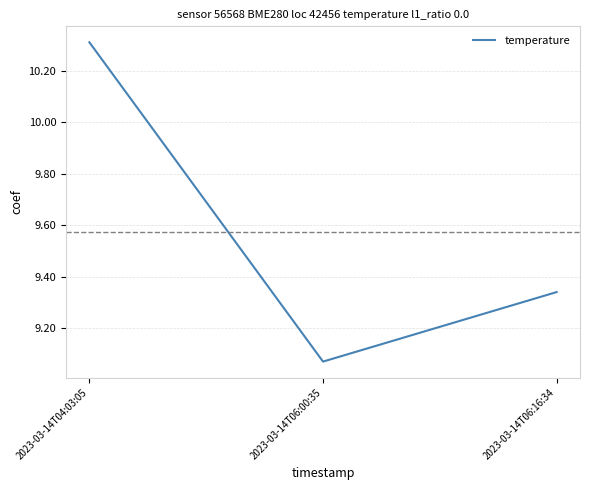

True or false: the data shows 15.1 at 2023-03-14T04:03:05.

False